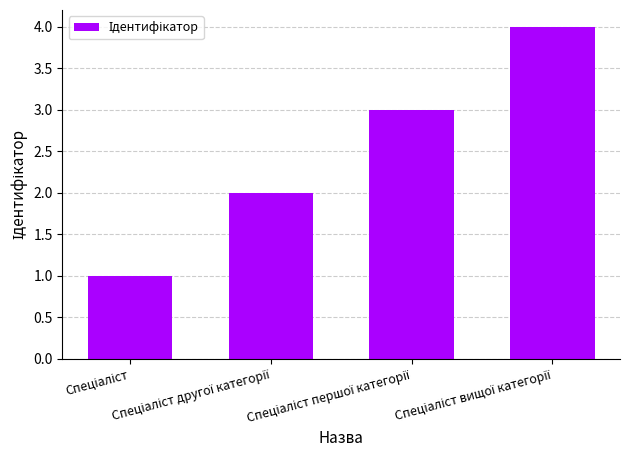

What is the maximum value shown in the chart?

4